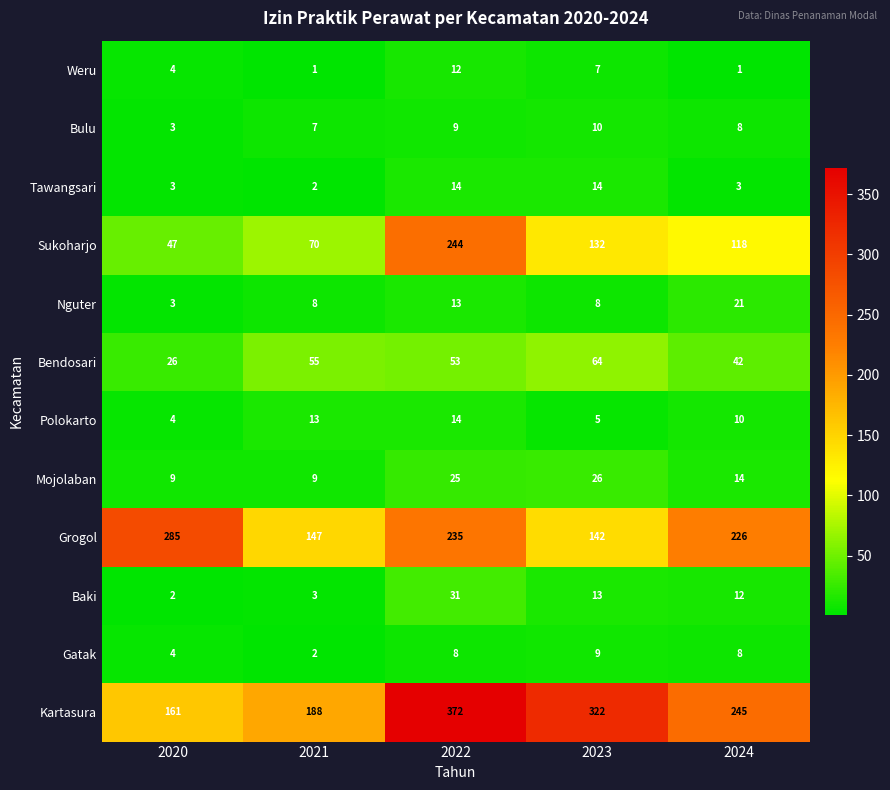

What is the spread (max minus min) of values at 2021?

187